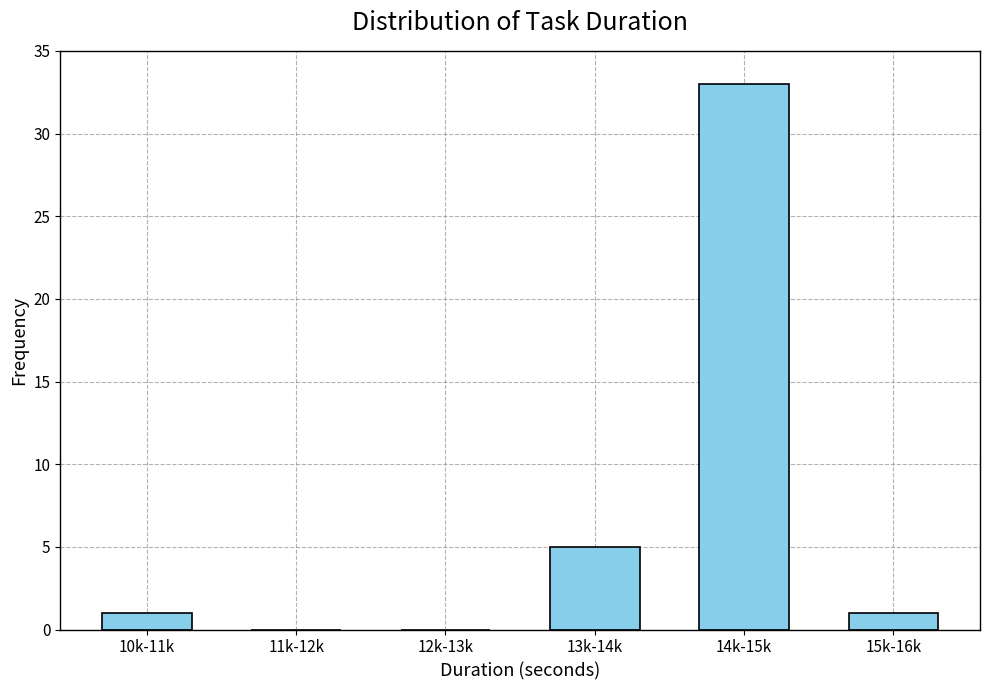

Reading left to right, extract all data points from this chart.

10k-11k=1	11k-12k=0	12k-13k=0	13k-14k=5	14k-15k=33	15k-16k=1